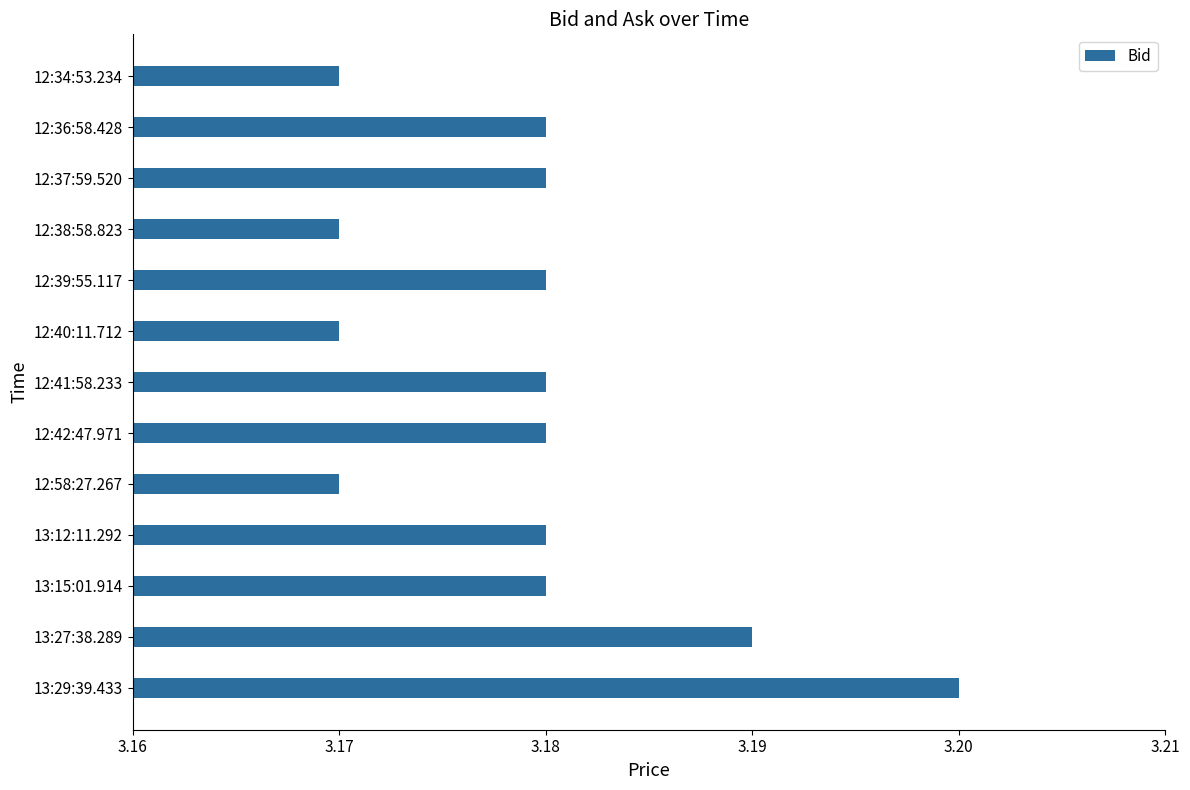

Which category has the highest value across all series?

13:29:39.433